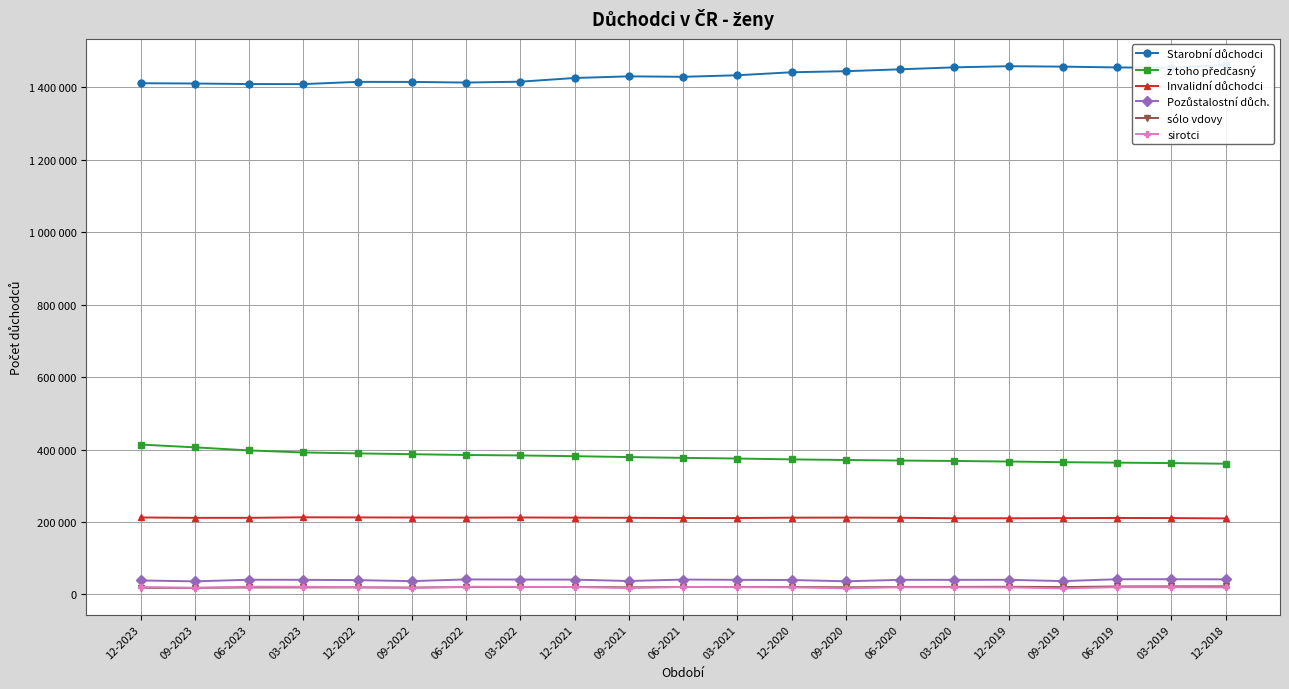

Which series has the widest spread of values?

z toho předčasný